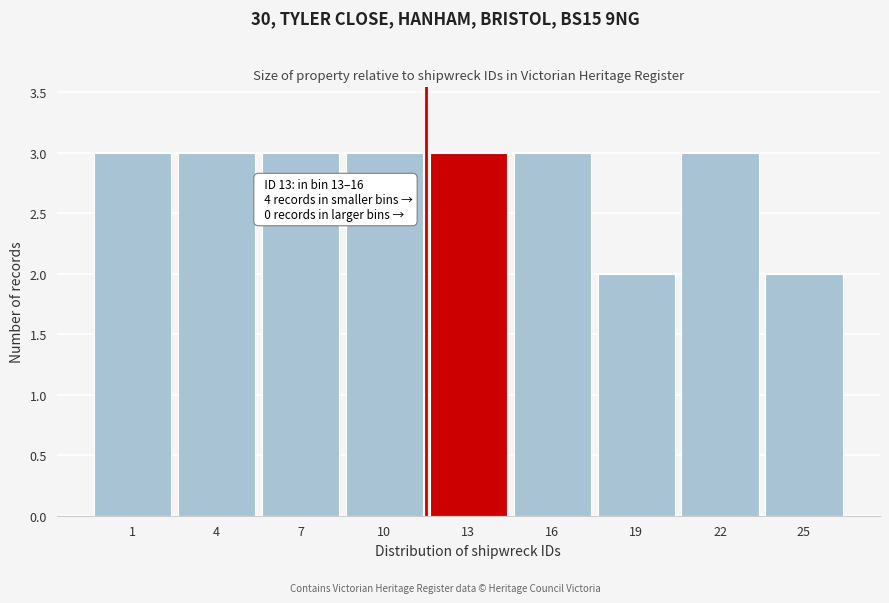

Reading left to right, extract all data points from this chart.

3	3	3	3	3	3	2	3	2